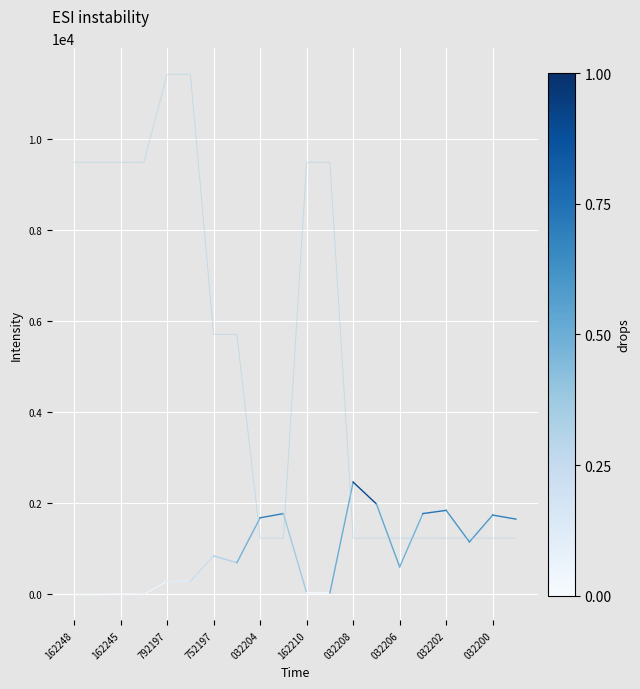

What is the minimum value shown in the chart?

1235.4